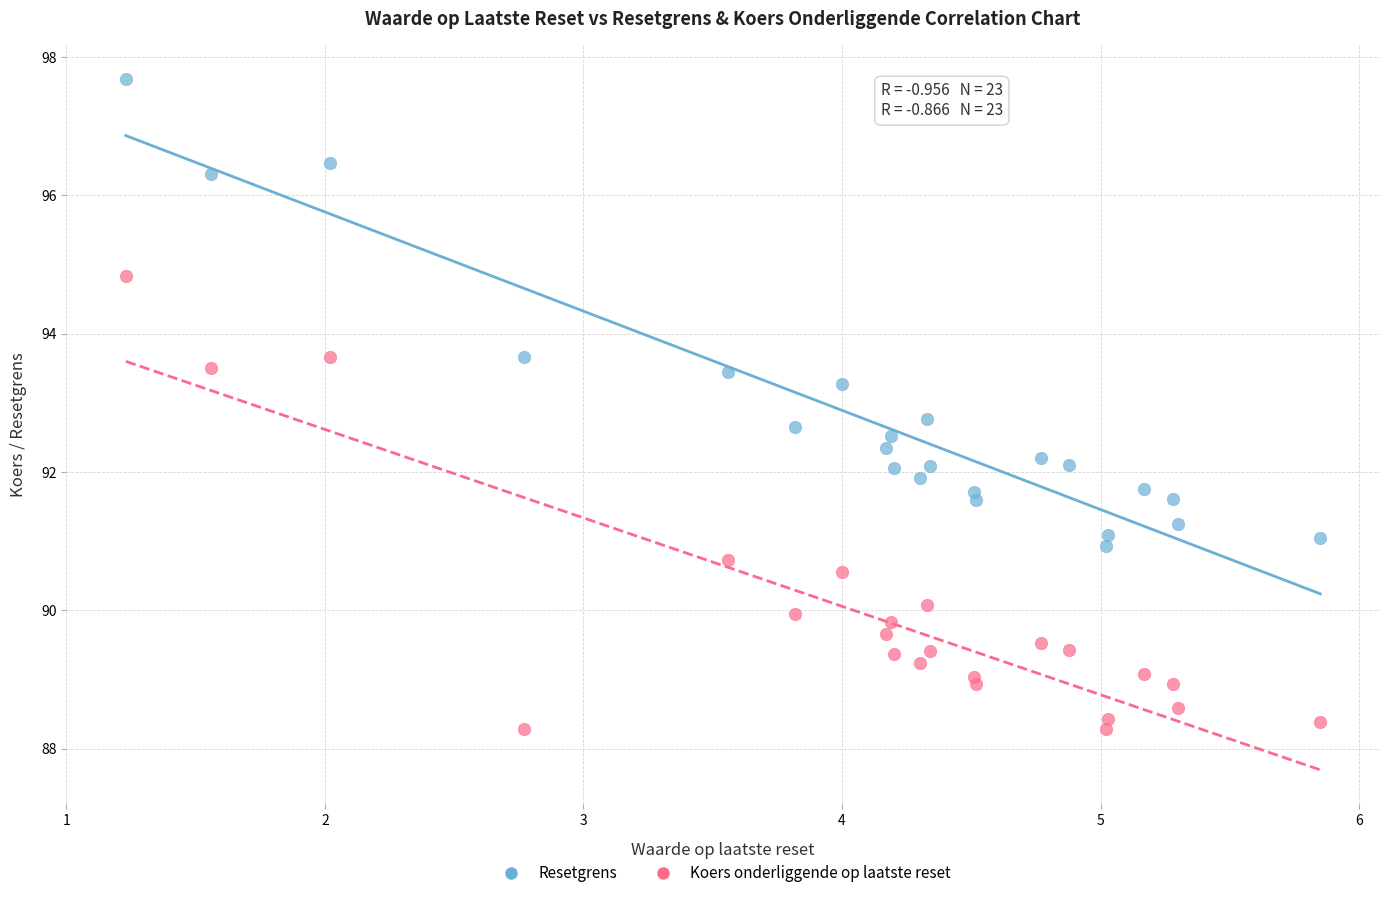

Across all data points, what is the range of Y values (max minus min)?

9.4